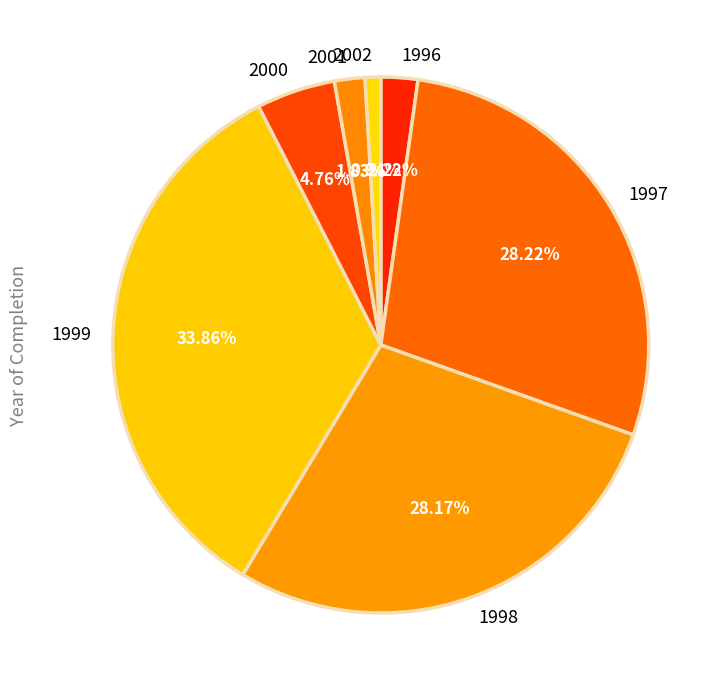

How much of the chart is everything except 2002?

99.1%